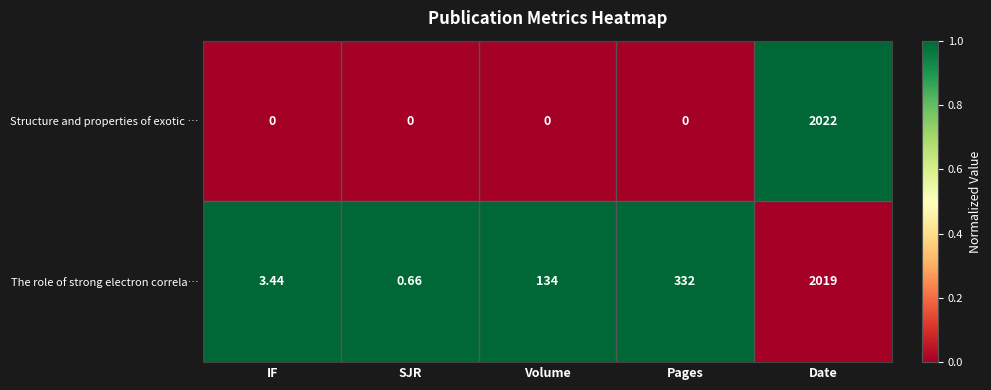

At which category does the chart reach its peak across all series?

Date